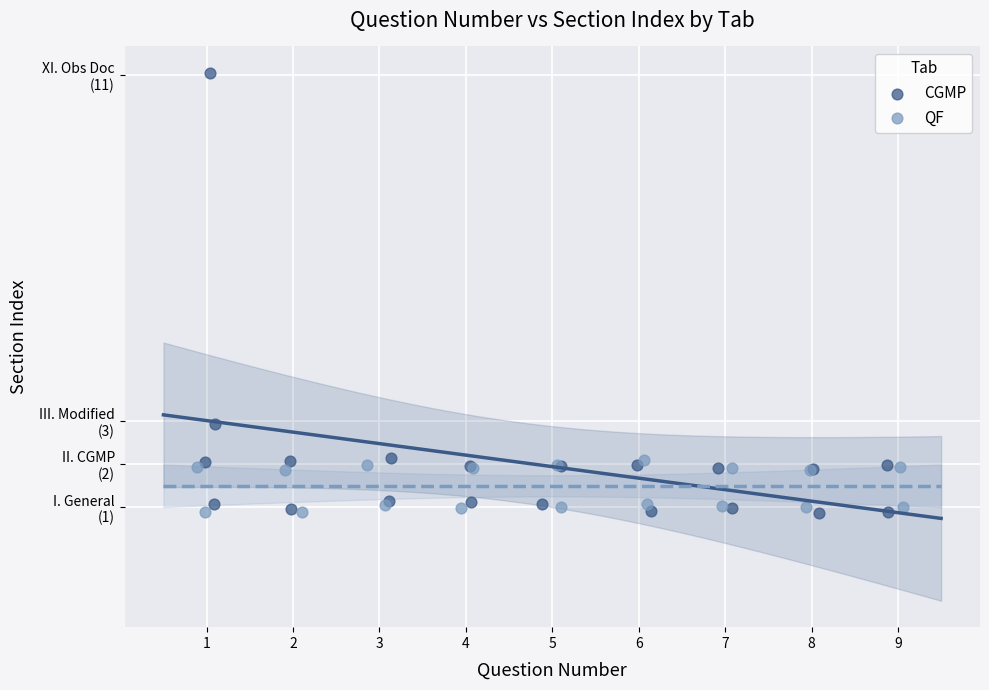

What are all the series names shown in the legend?

CGMP, QF